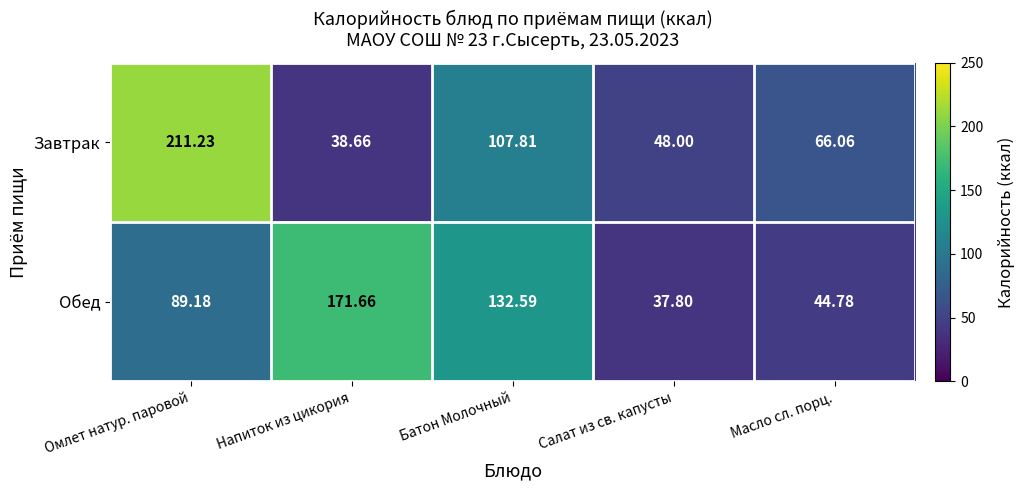

At which label is Завтрак closest to 124?

Батон Молочный